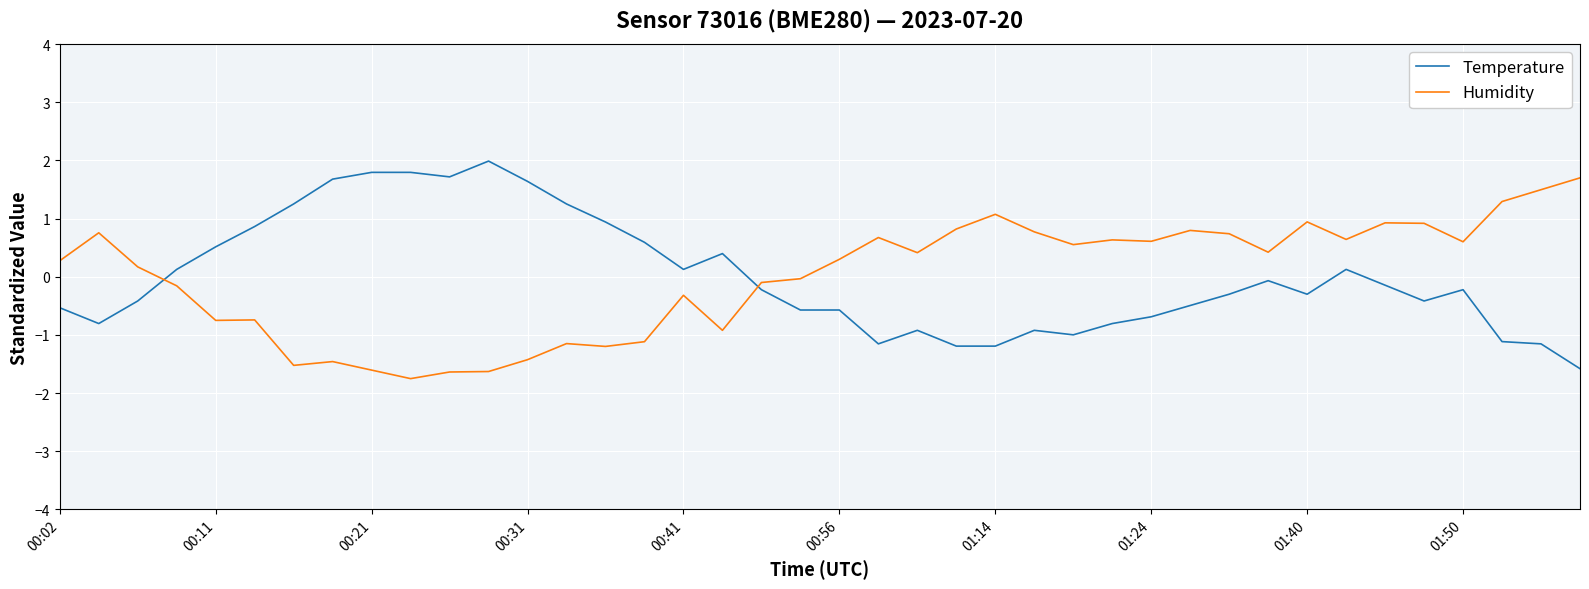

What are all the series names shown in the legend?

Temperature, Humidity